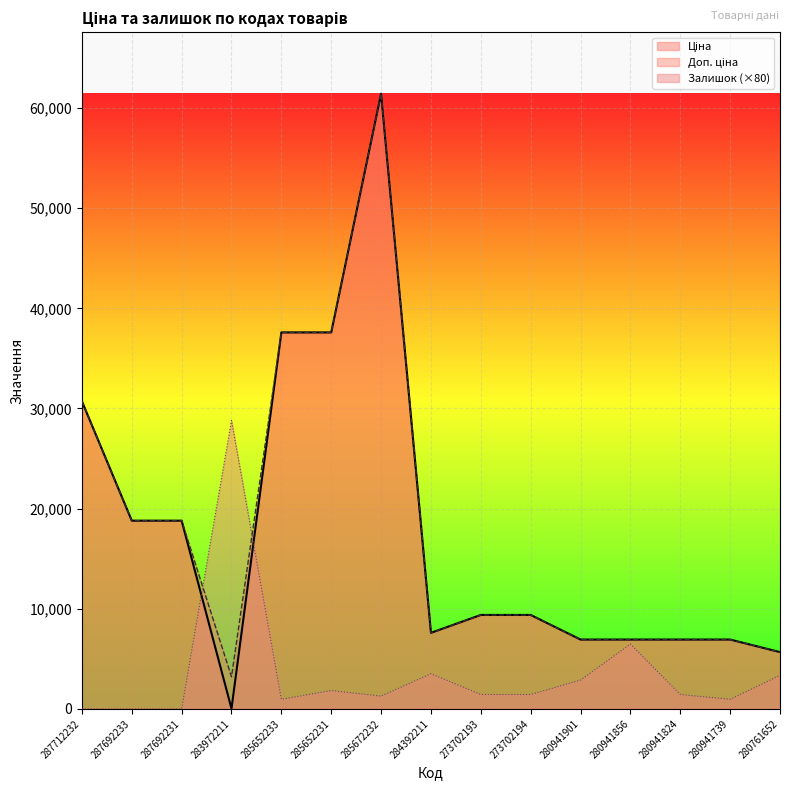

How many lines are shown in the chart?

3